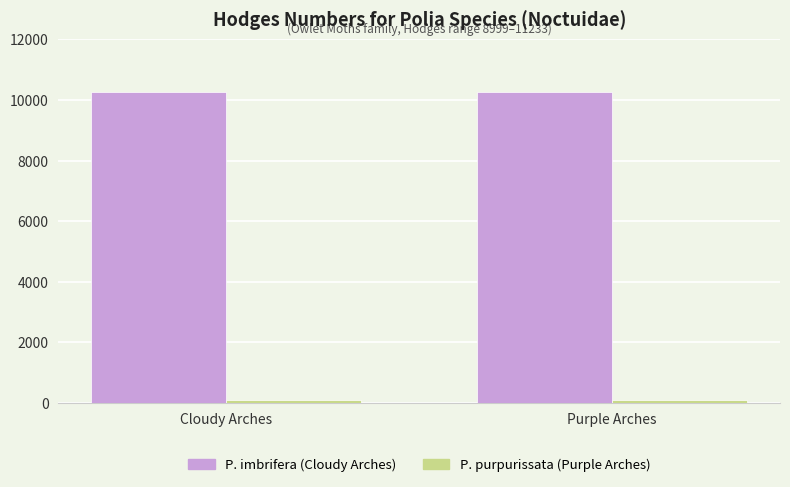

What is the label of the 1st bar from the left?

Cloudy Arches